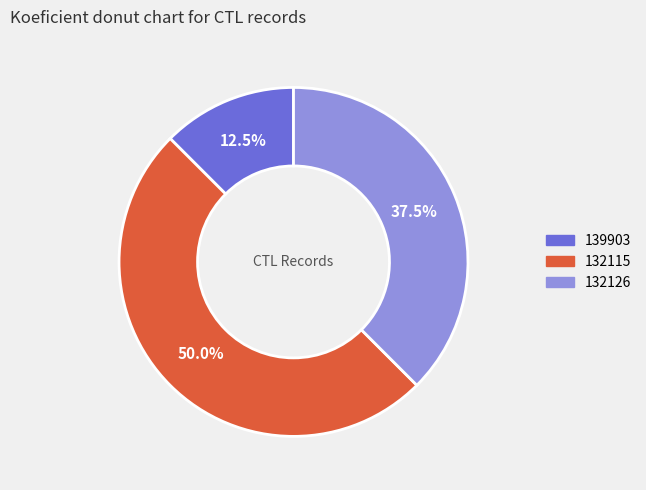

Which has a higher value, 132115 or 139903?

132115